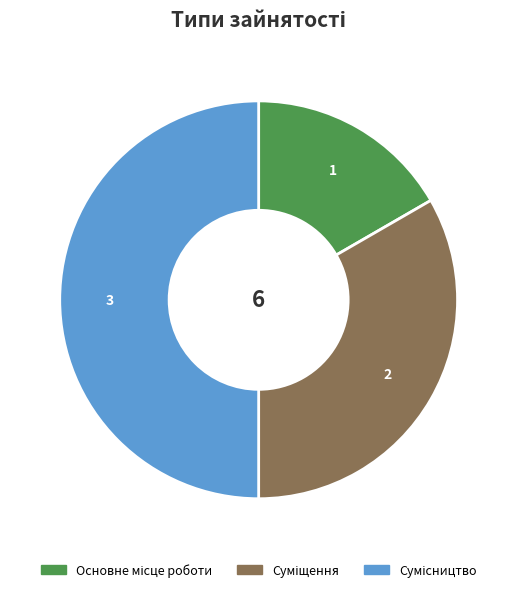

True or false: Сумісництво accounts for 55% of the total.

False